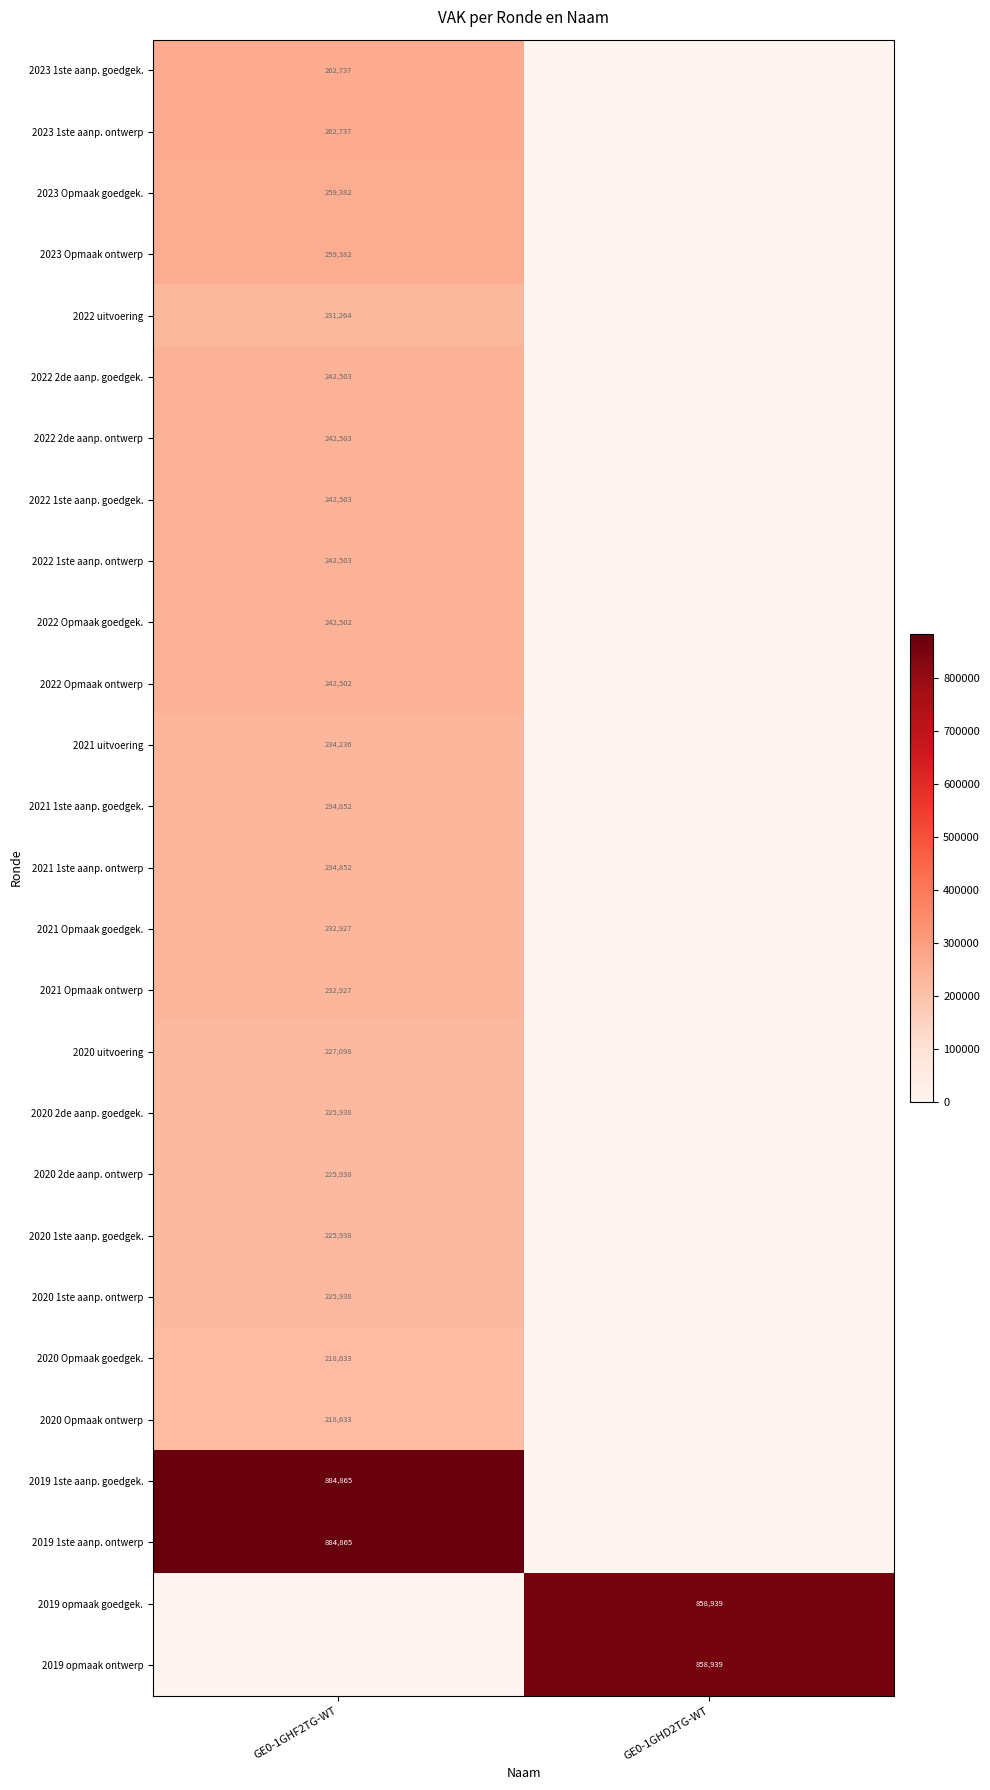

The 2019 opmaak goedgek. series shows 1399557 at GE0-1GHD2TG-WT. True or false?

False